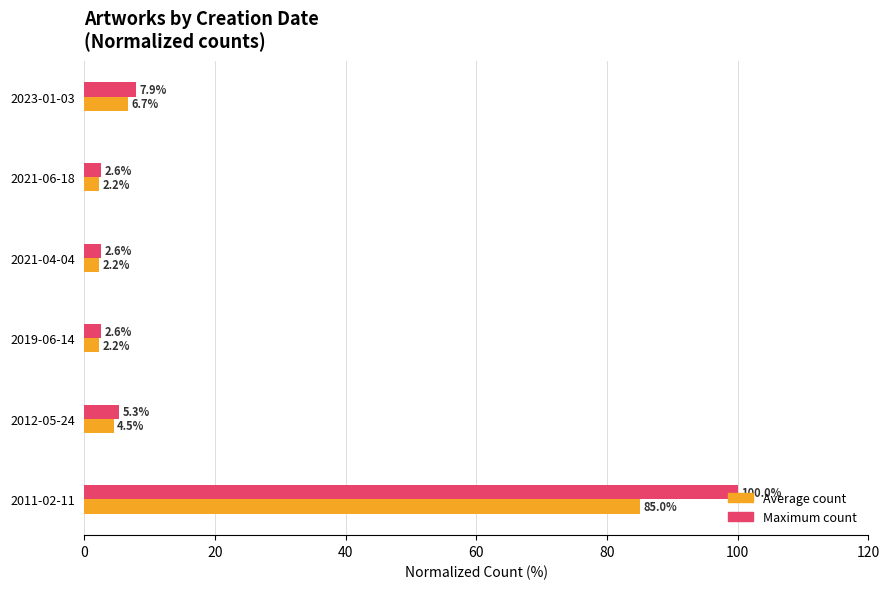

What is the sum of the Average count values at 2021-06-18 and 2019-06-14?

4.4